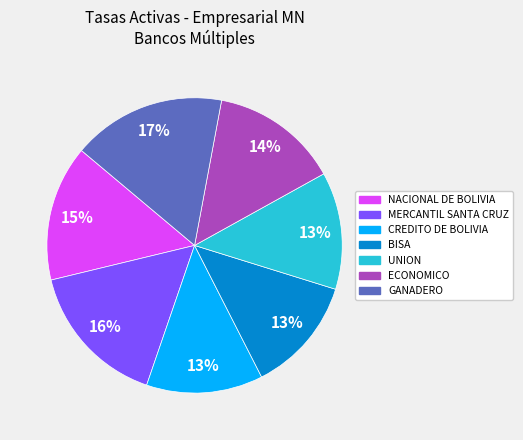

What is the ratio of the value at CREDITO DE BOLIVIA to the value at GANADERO?

0.8